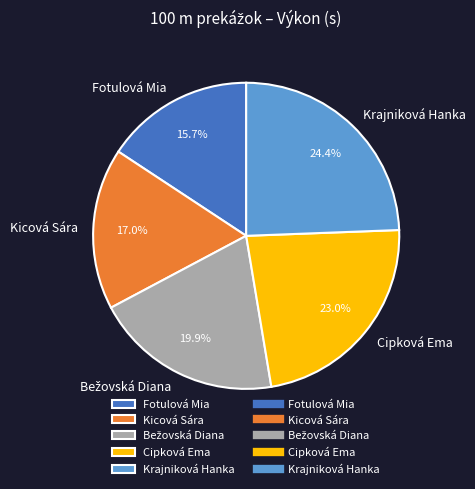

Is Fotulová Mia the majority of the pie?

No